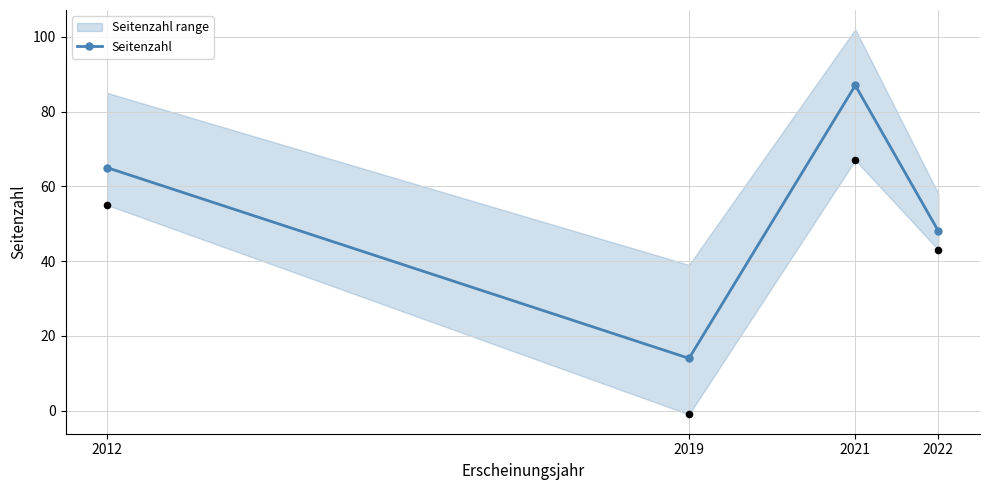

What is the change in value from 2021 to 2022?

-39